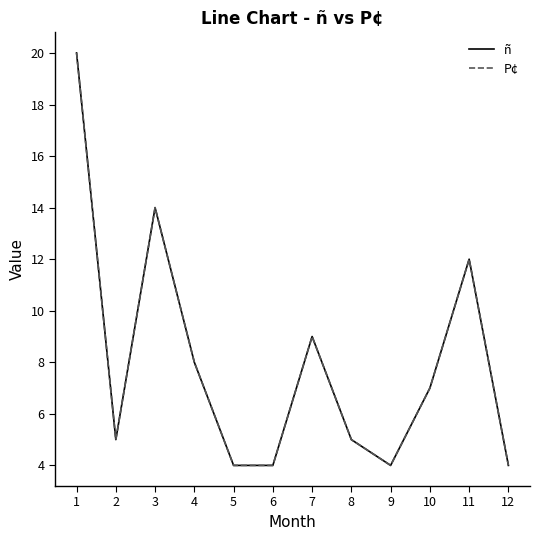

List the series in order of their peak value, lowest first.

ñ, P¢